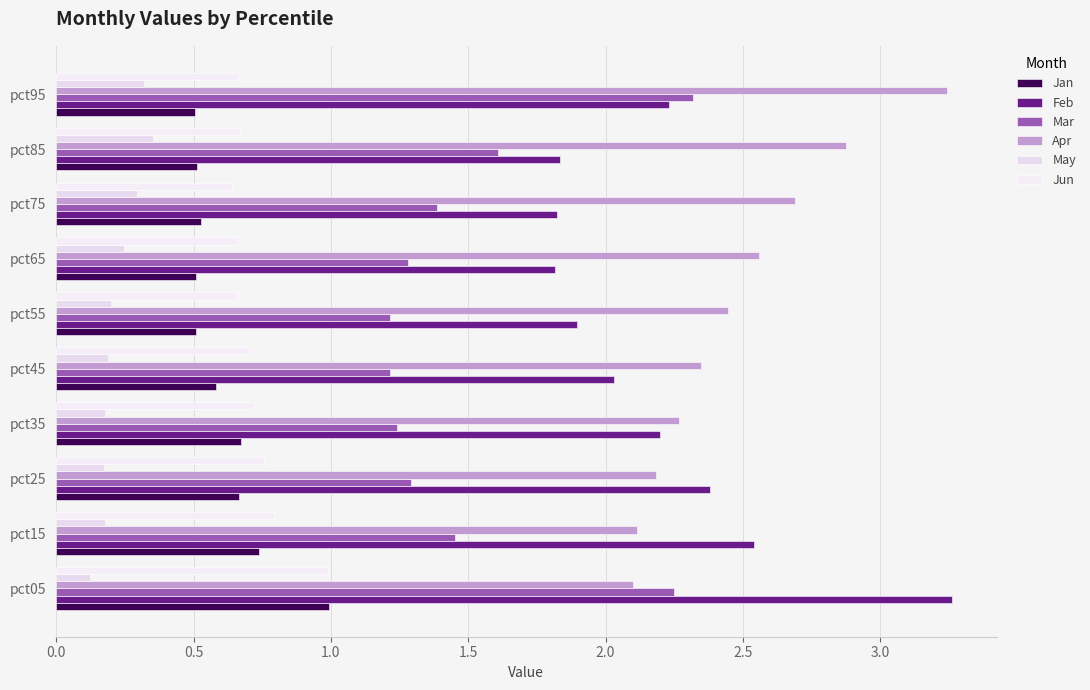

Which series has the largest range (max minus min)?

Feb